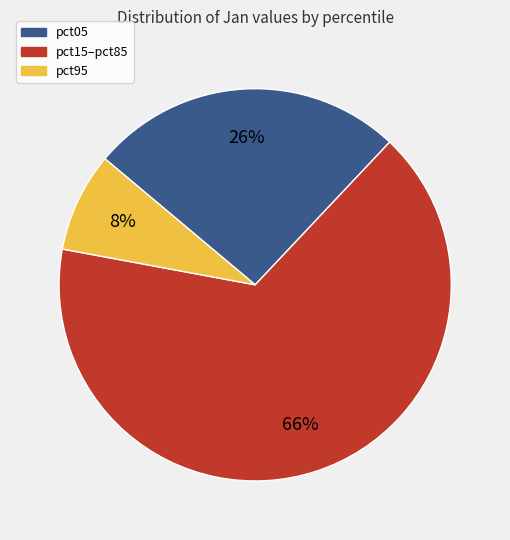

To the nearest percent, what is the average slice percentage?

33%